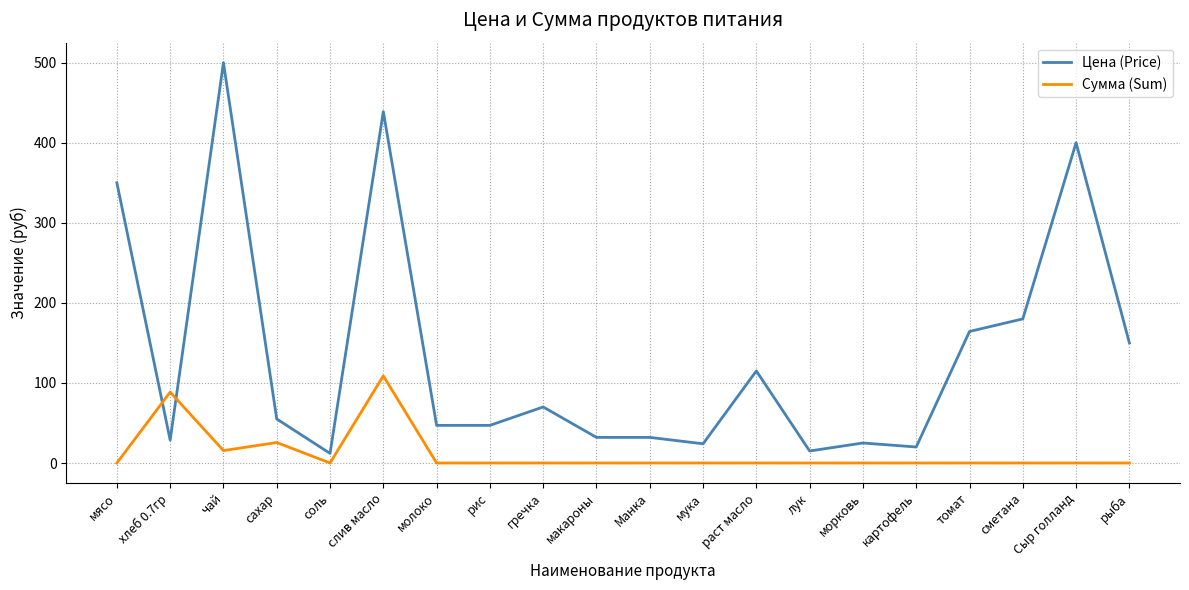

Between which two adjacent categories do Цена (Price) and Сумма (Sum) first intersect?

мясо and хлеб 0.7гр